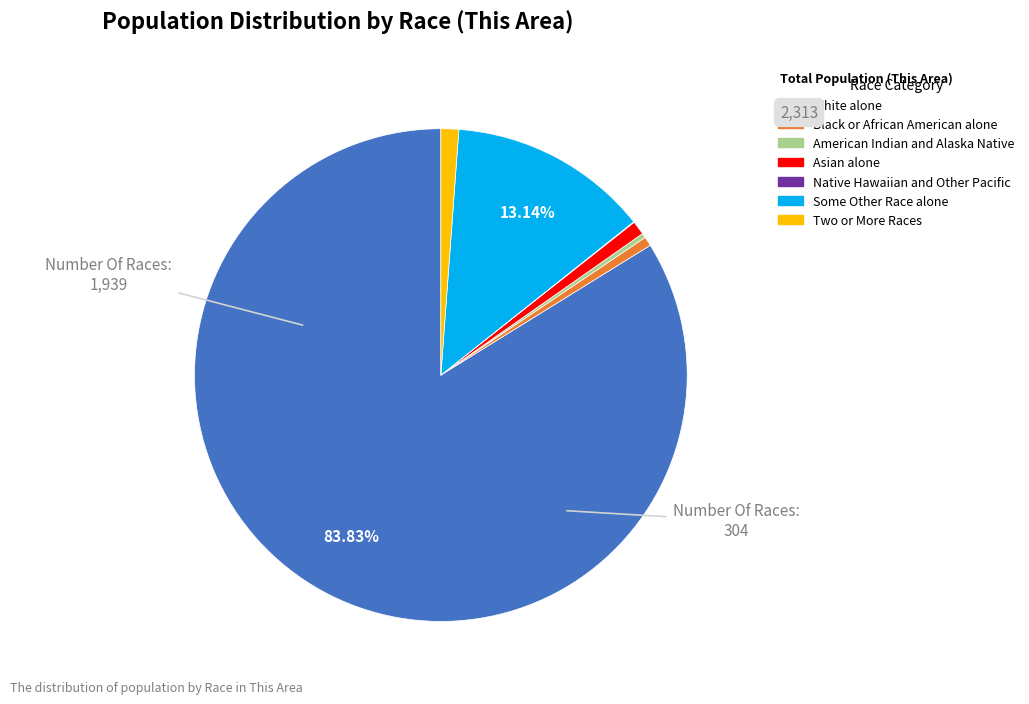

Which slice is the largest?

White alone